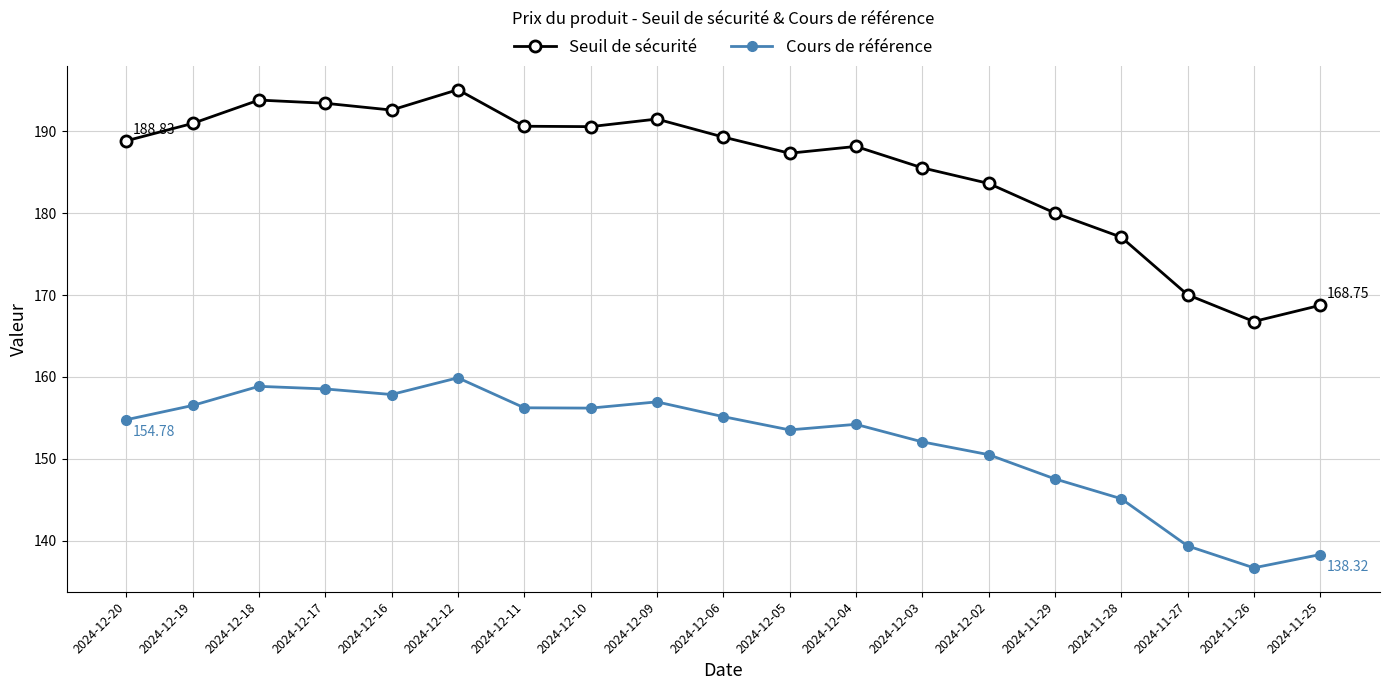

Where is Seuil de sécurité nearest to the value 180?

2024-11-29